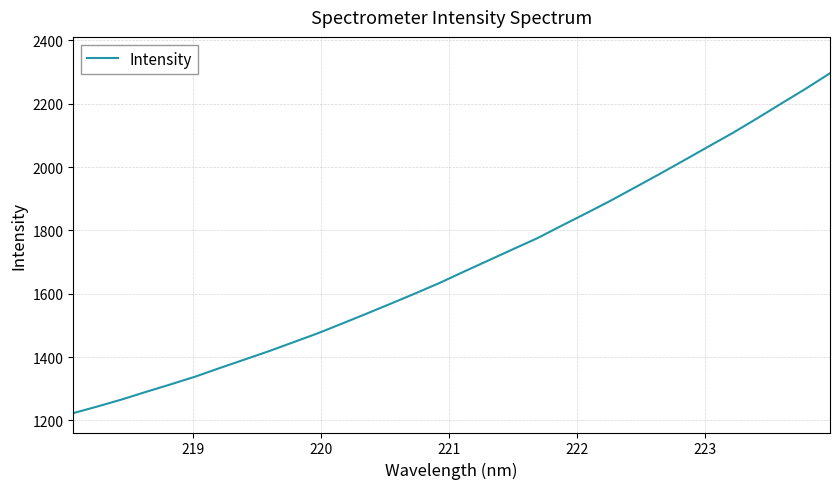

What is the smallest value displayed?

1222.8